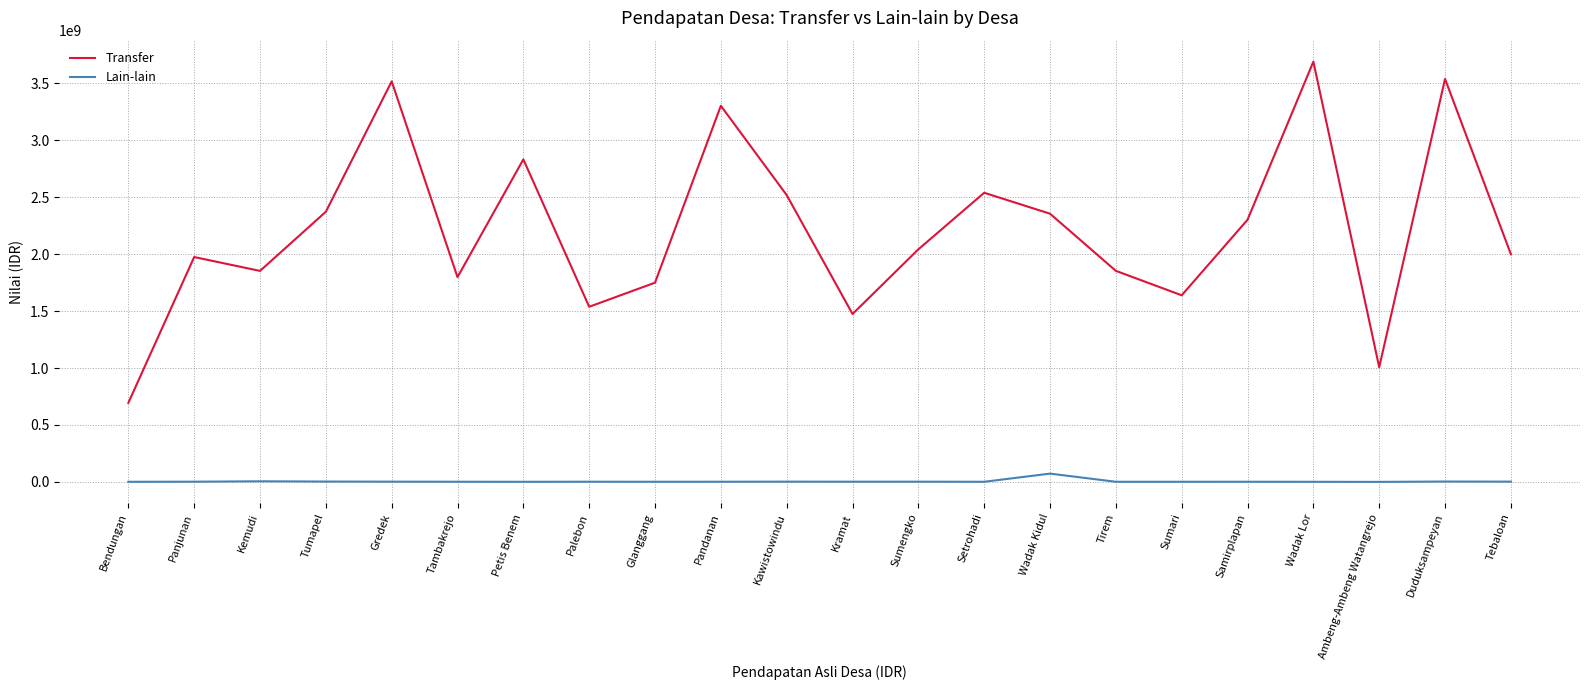

Rank the series by their maximum value, from lowest to highest.

Lain-lain, Transfer